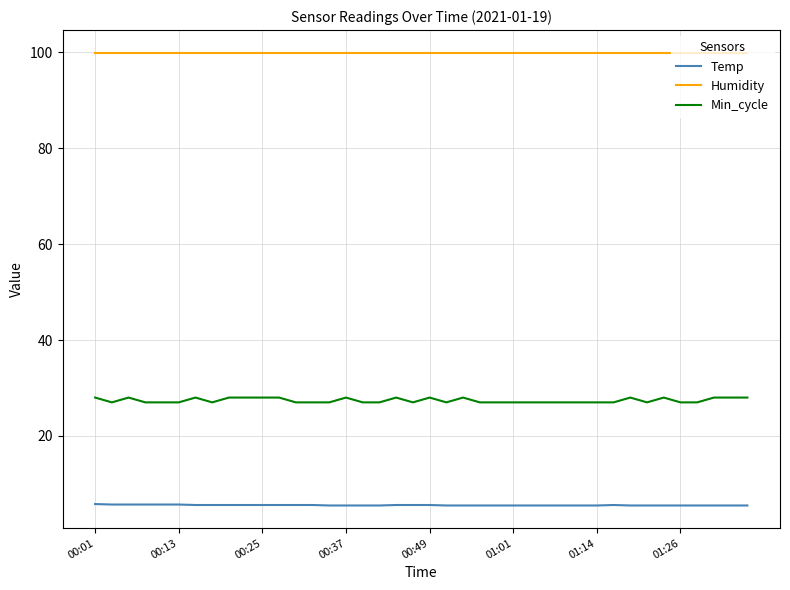

True or false: Min_cycle and Temp intersect in this chart.

False